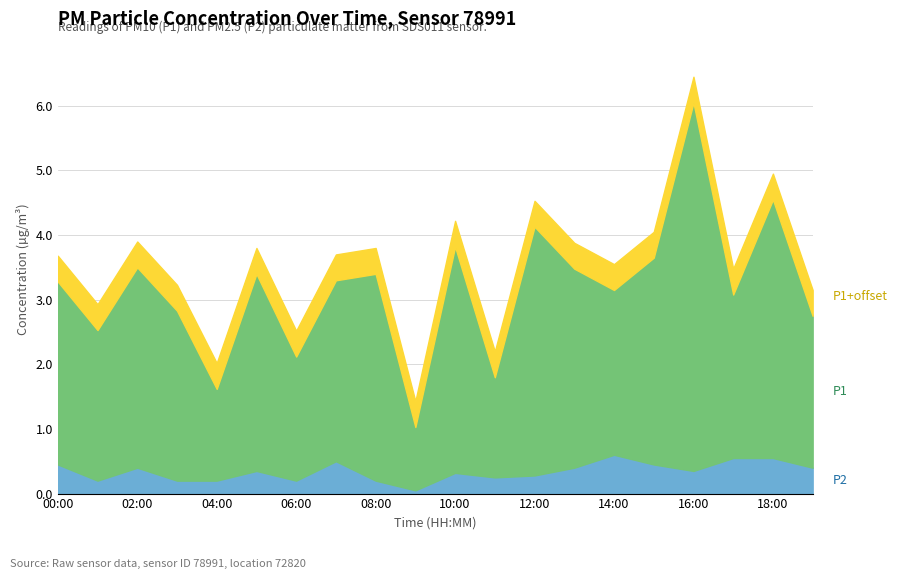

How many data points in P1 are less than 2?

4